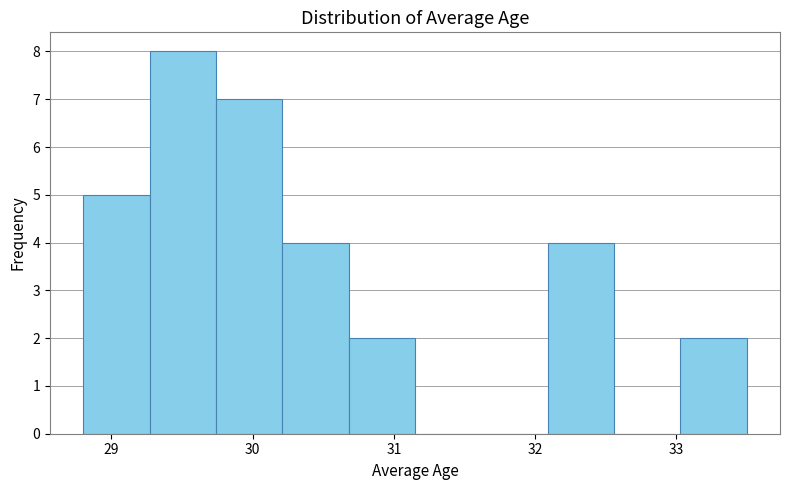

What is the height of the bar covering 28.80 to 29.27 on the x-axis? Neither the bar edges nor the heights are printed on the chart, so give them approximately, as read against the axes.

5